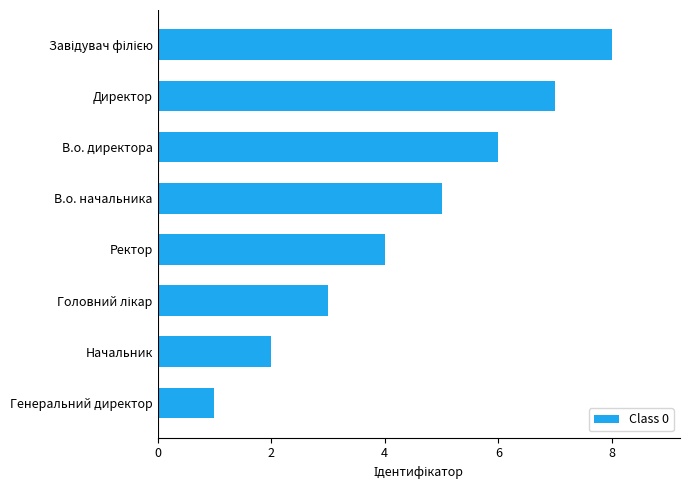

What is the maximum value shown in the chart?

8